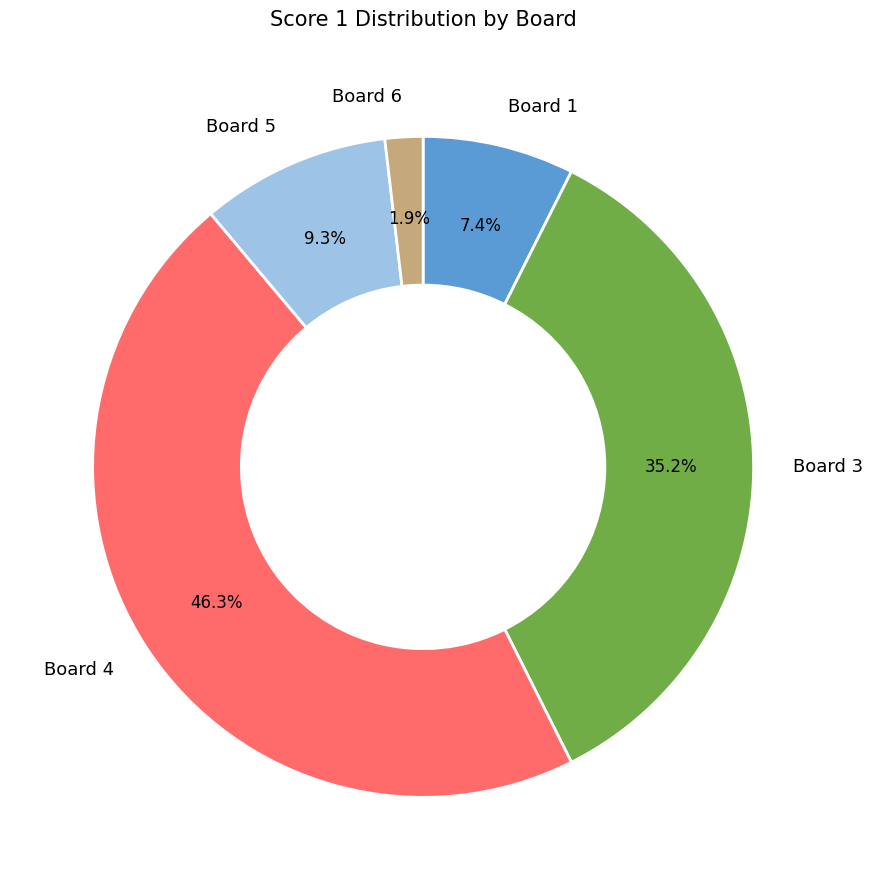

Rank the categories by value from highest to lowest.

Board 4, Board 3, Board 5, Board 1, Board 6